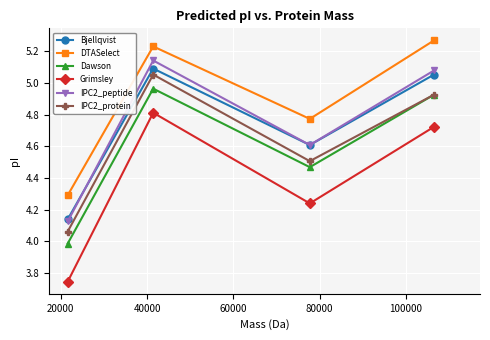

Which series has the widest spread of values?

Grimsley